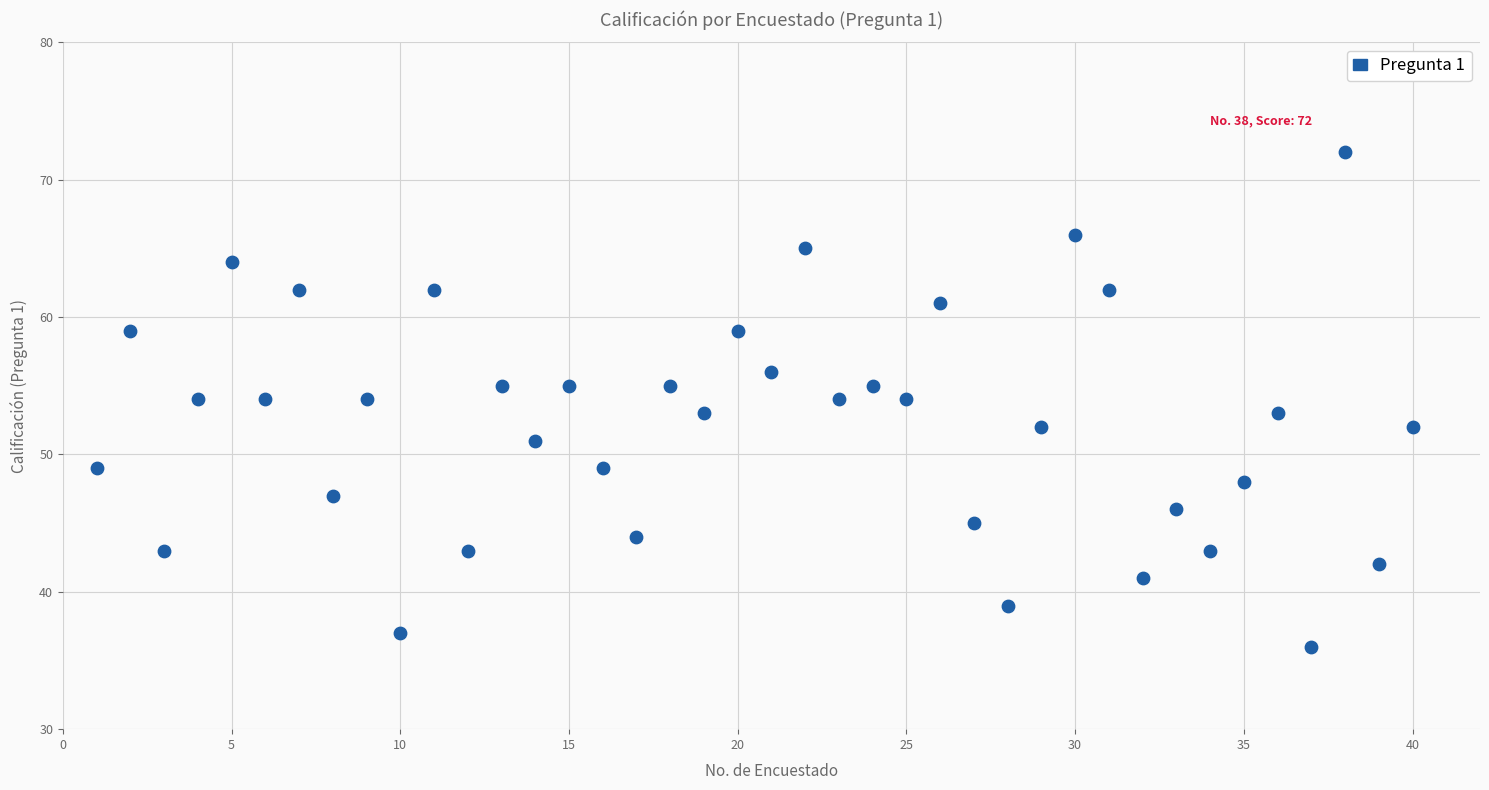

What is the range of X values (max minus min)?

39